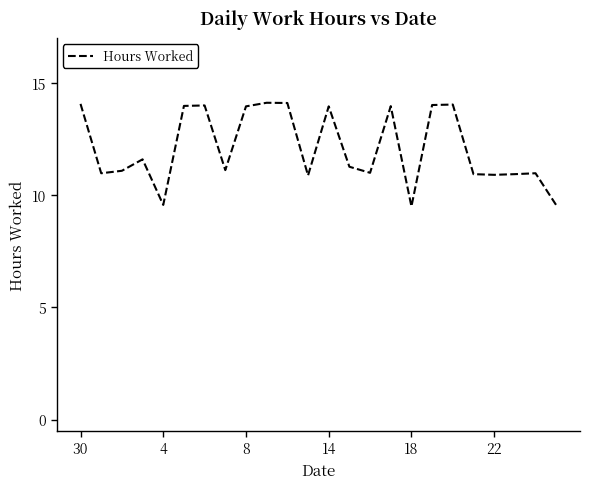

True or false: the data has more than 2 interior local peaks.

True